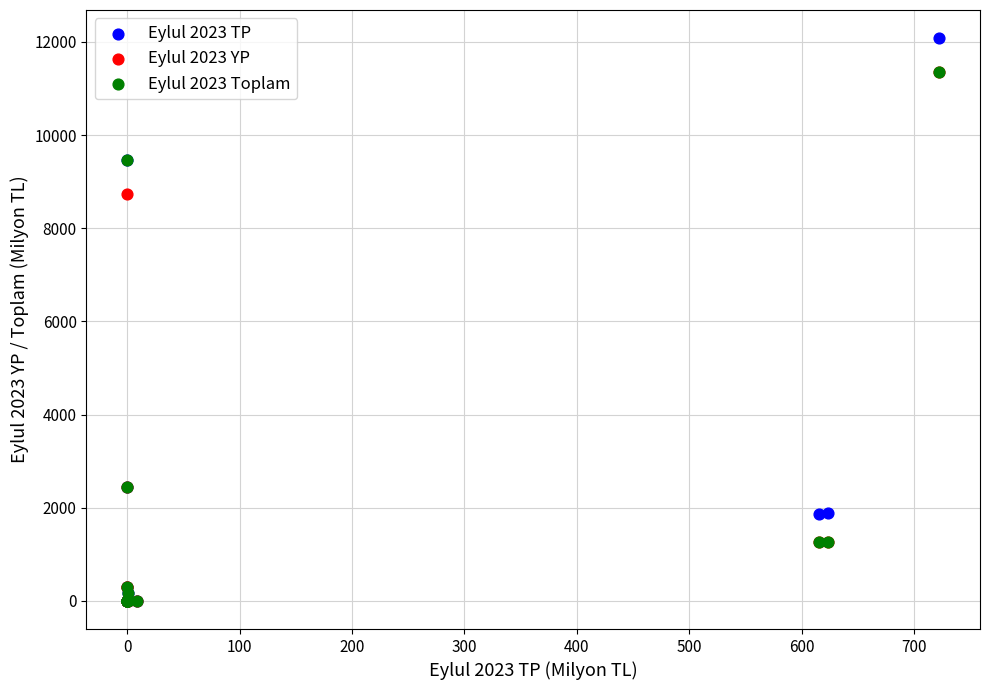

Which series contains the highest Y value?

Eylul 2023 TP